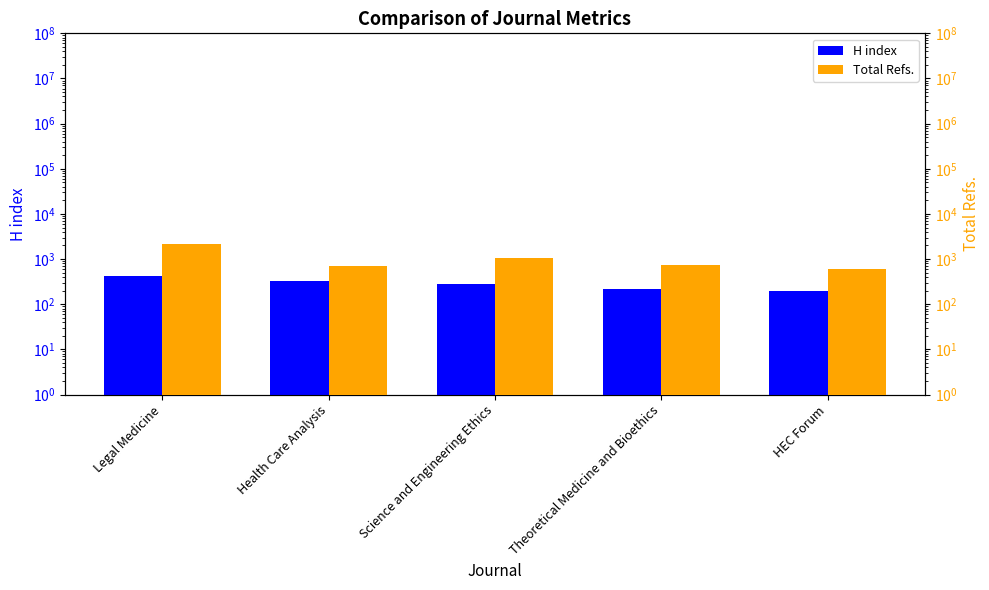

At which category is the sum across all series the highest?

Legal Medicine